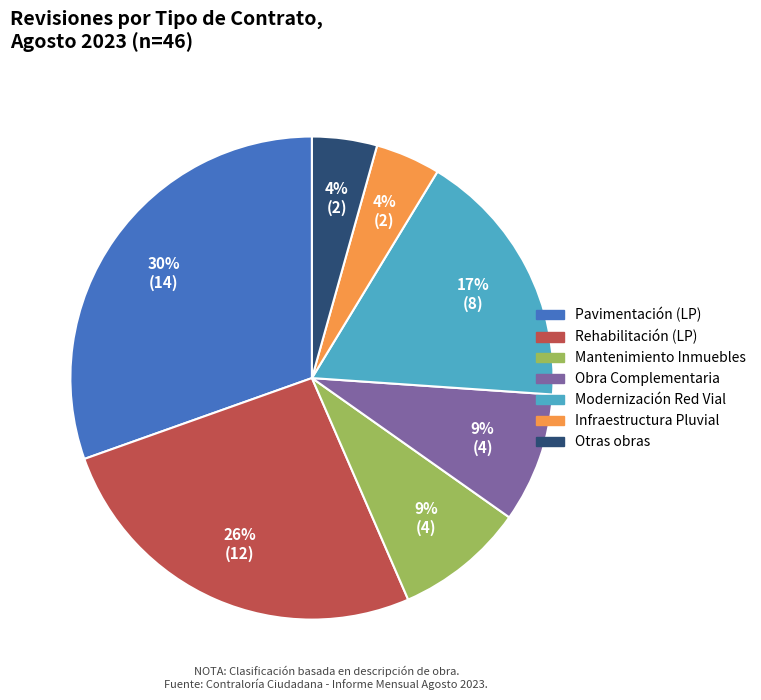

To the nearest percent, what is the average slice percentage?

14%